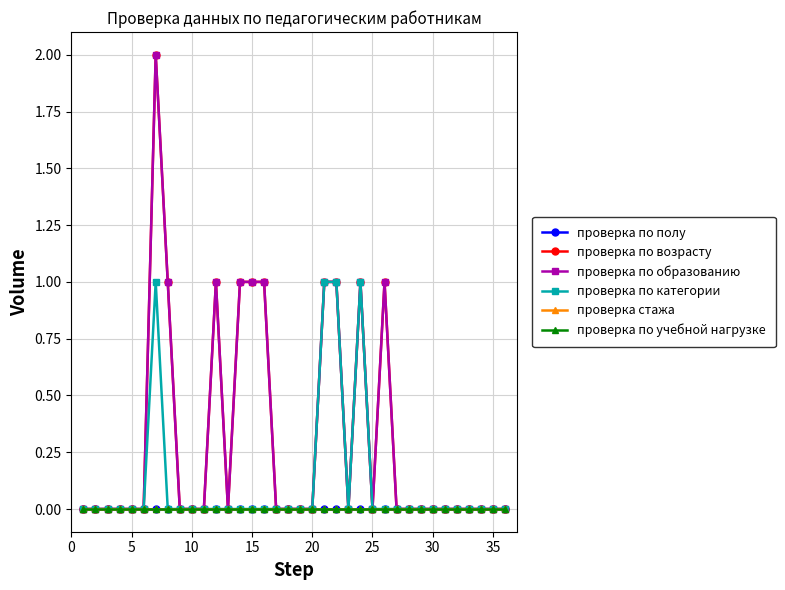

Reading left to right, what are all the values shown in this chart?

проверка по полу: 0	0	0	0	0	0	0	0	0	0	0	0	0	0	0	0	0	0	0	0	0	0	0	0	0	0	0	0	0	0	0	0	0	0	0	0
проверка по возрасту: 0	0	0	0	0	0	2	1	0	0	0	1	0	1	1	1	0	0	0	0	1	1	0	1	0	1	0	0	0	0	0	0	0	0	0	0
проверка по образованию: 0	0	0	0	0	0	2	1	0	0	0	1	0	1	1	1	0	0	0	0	1	1	0	1	0	1	0	0	0	0	0	0	0	0	0	0
проверка по категории: 0	0	0	0	0	0	1	0	0	0	0	0	0	0	0	0	0	0	0	0	1	1	0	1	0	0	0	0	0	0	0	0	0	0	0	0
проверка стажа: 0	0	0	0	0	0	0	0	0	0	0	0	0	0	0	0	0	0	0	0	0	0	0	0	0	0	0	0	0	0	0	0	0	0	0	0
проверка по учебной нагрузке: 0	0	0	0	0	0	0	0	0	0	0	0	0	0	0	0	0	0	0	0	0	0	0	0	0	0	0	0	0	0	0	0	0	0	0	0